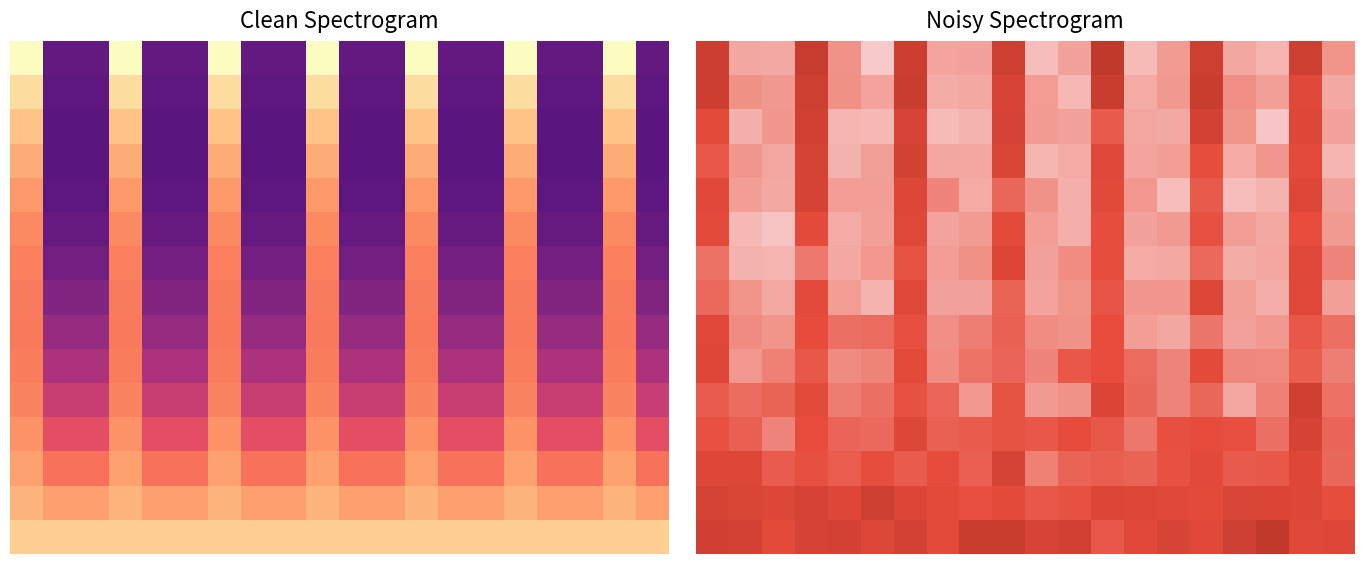

What is the total value across all series at 10?

9.2